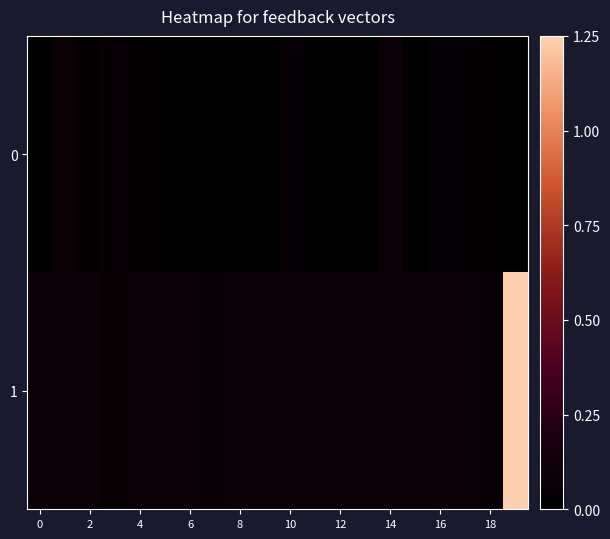

Rank the series by their maximum value, from lowest to highest.

0, 1